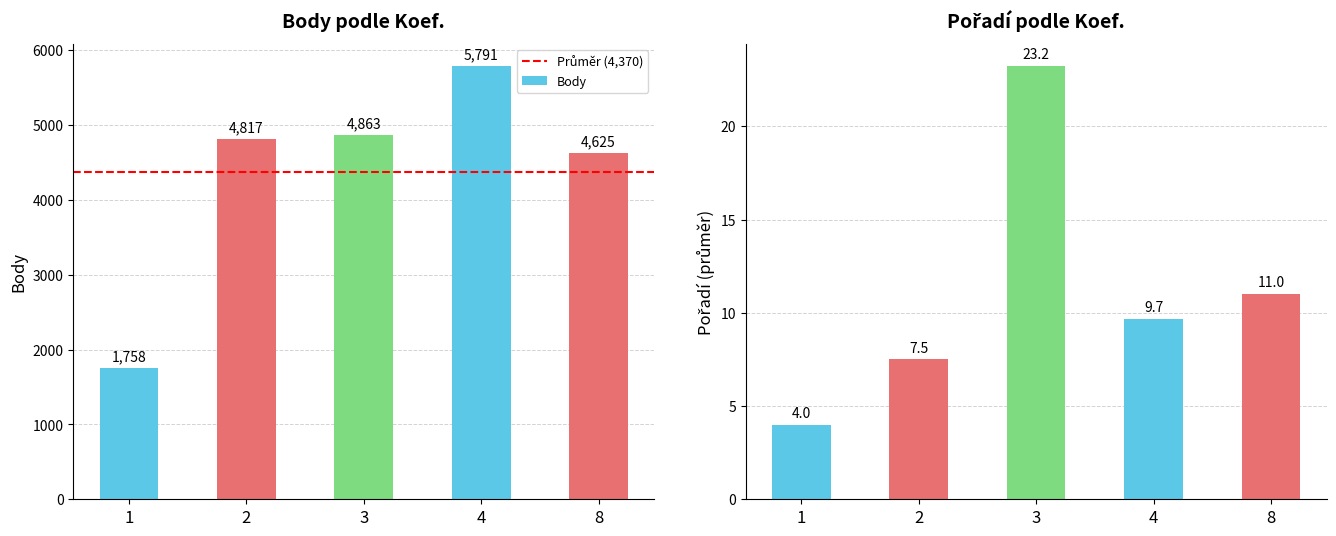

What is the average value of the Body series?

4371